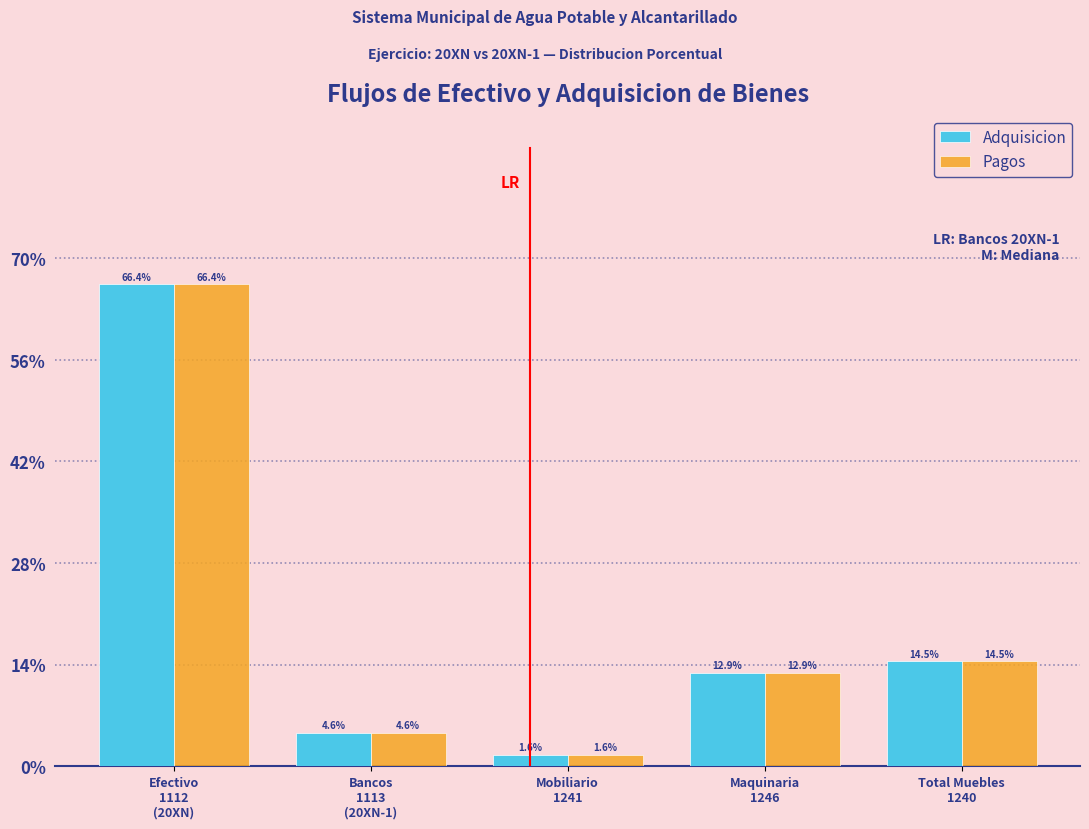

Reading right to left, list all the values displayed in this chart.

Adquisicion: 14.5	12.9	1.6	4.6	66.4
Pagos: 14.5	12.9	1.6	4.6	66.4